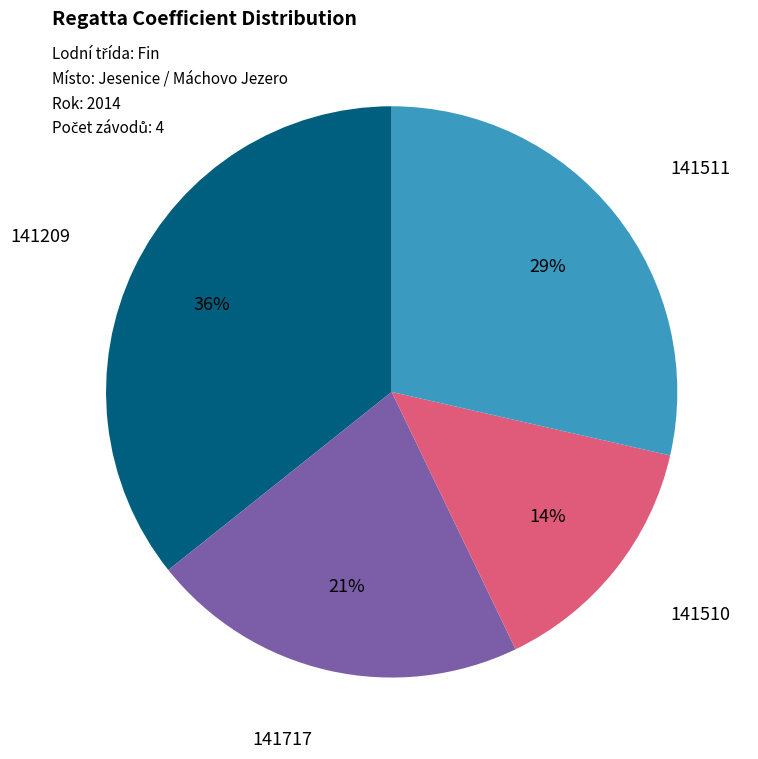

Between 141717 and 141511, which is larger?

141511